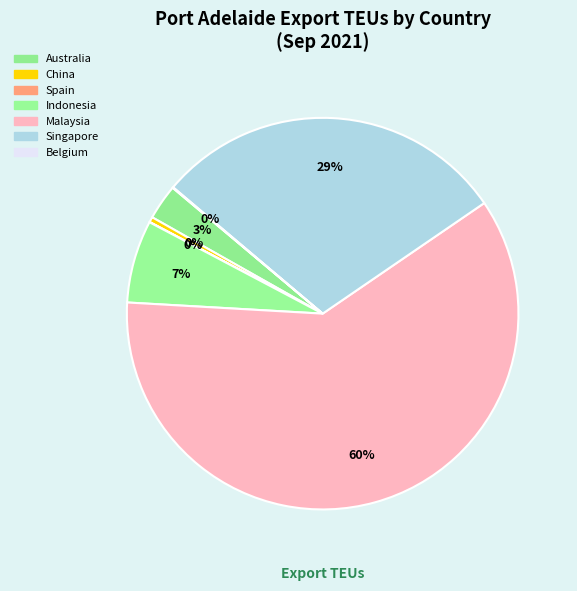

Which category accounts for the majority?

Malaysia